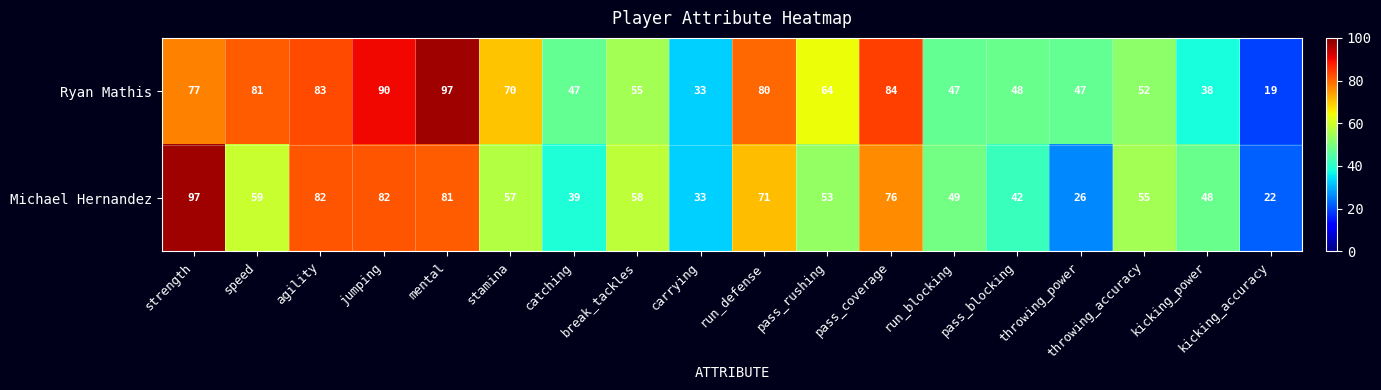

Which series has the largest total across all categories?

Ryan Mathis